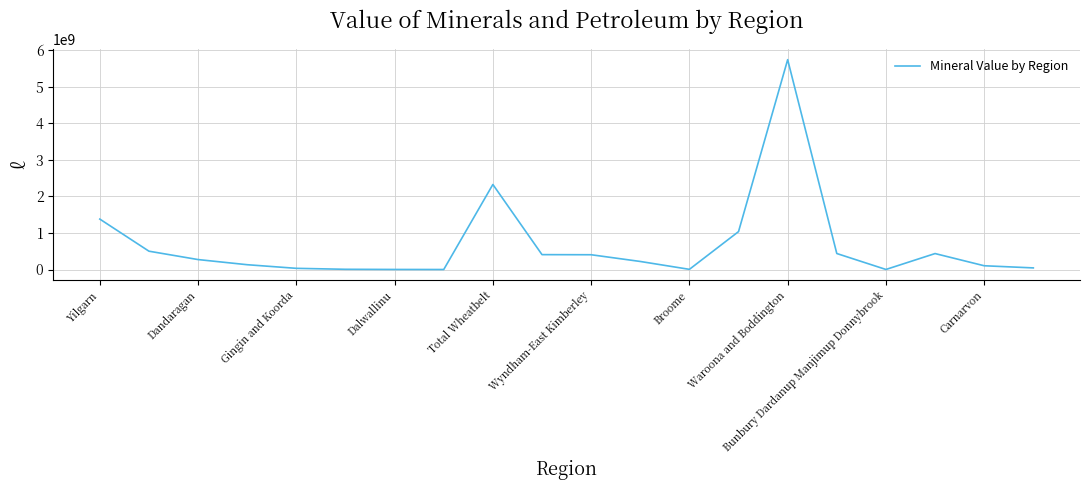

What is the difference between the maximum and minimum values?

5738436373